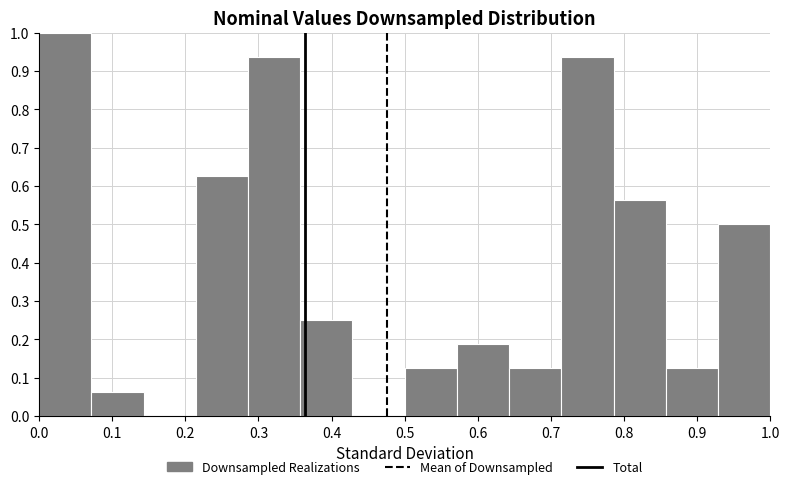

What is the height of the bar covering 0.36 to 0.43 on the x-axis? Neither the bar edges nor the heights are printed on the chart, so give them approximately, as read against the axes.

0.25